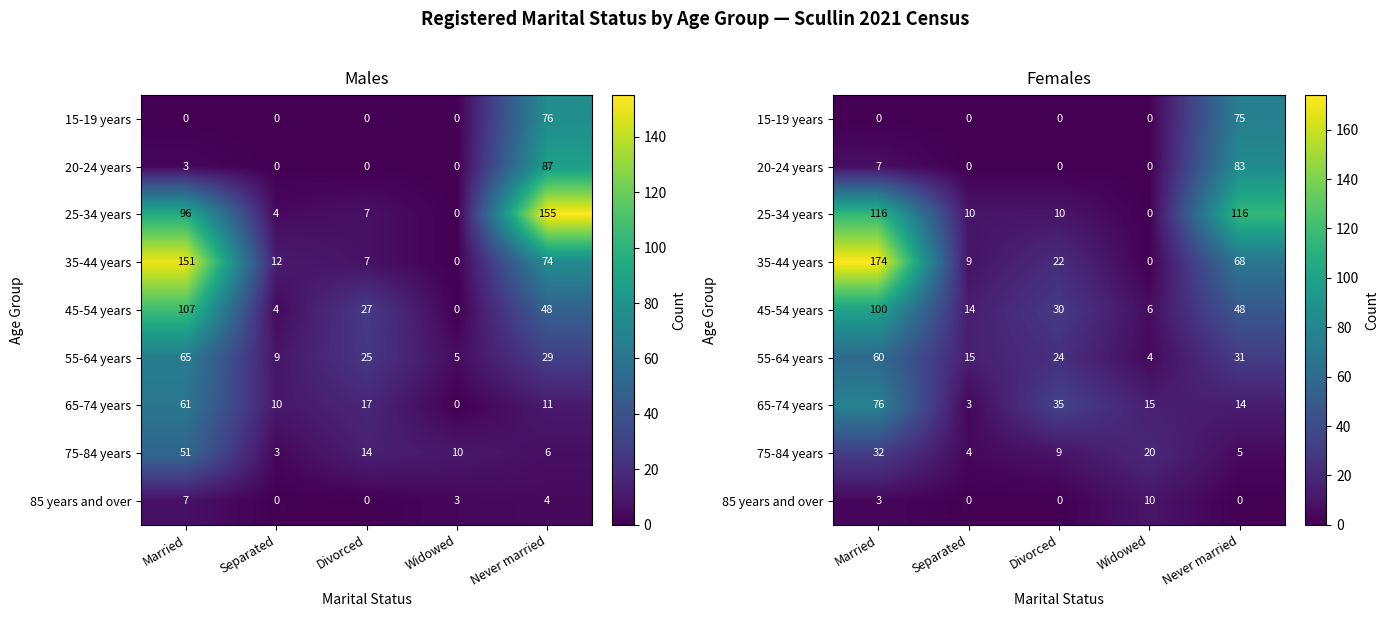

List the labels in order of 25-34 years value, largest first.

Married, Never married, Separated, Divorced, Widowed